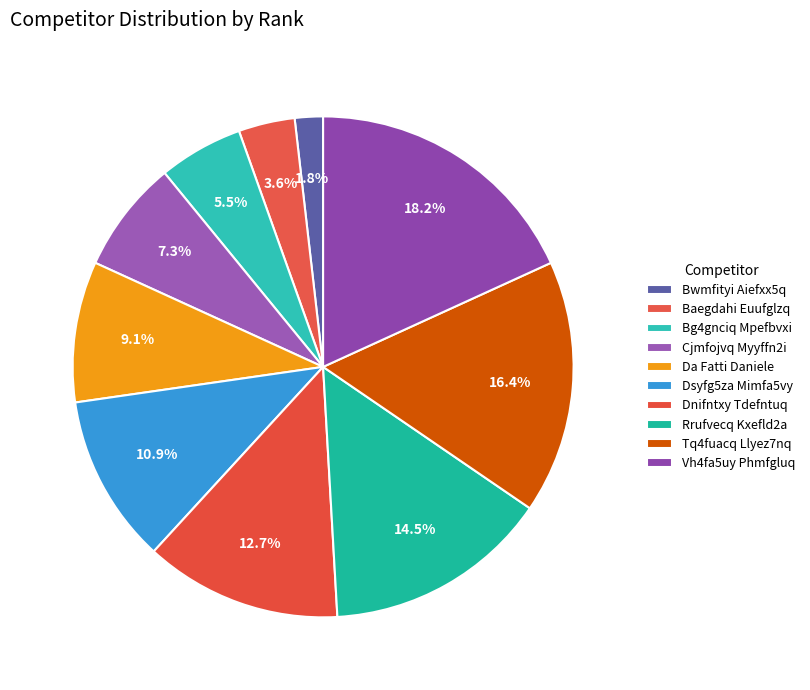

Is there any slice that represents more than half of the pie?

No